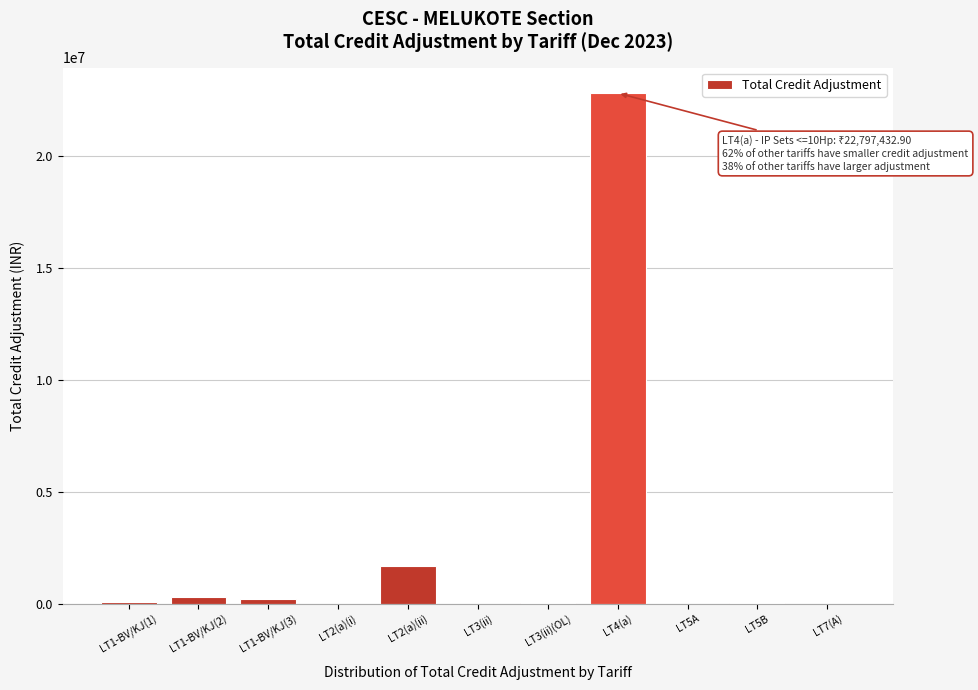

Where is the data nearest to the value 11399071?

LT2(a)(ii)